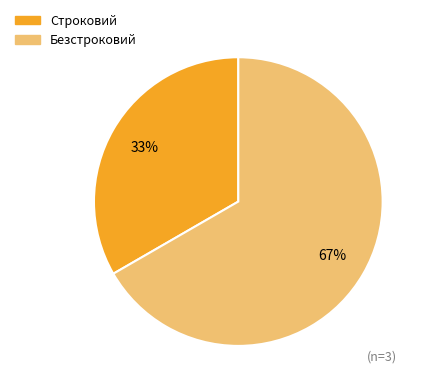

Combined, do Строковий and Безстроковий account for over 50%?

Yes